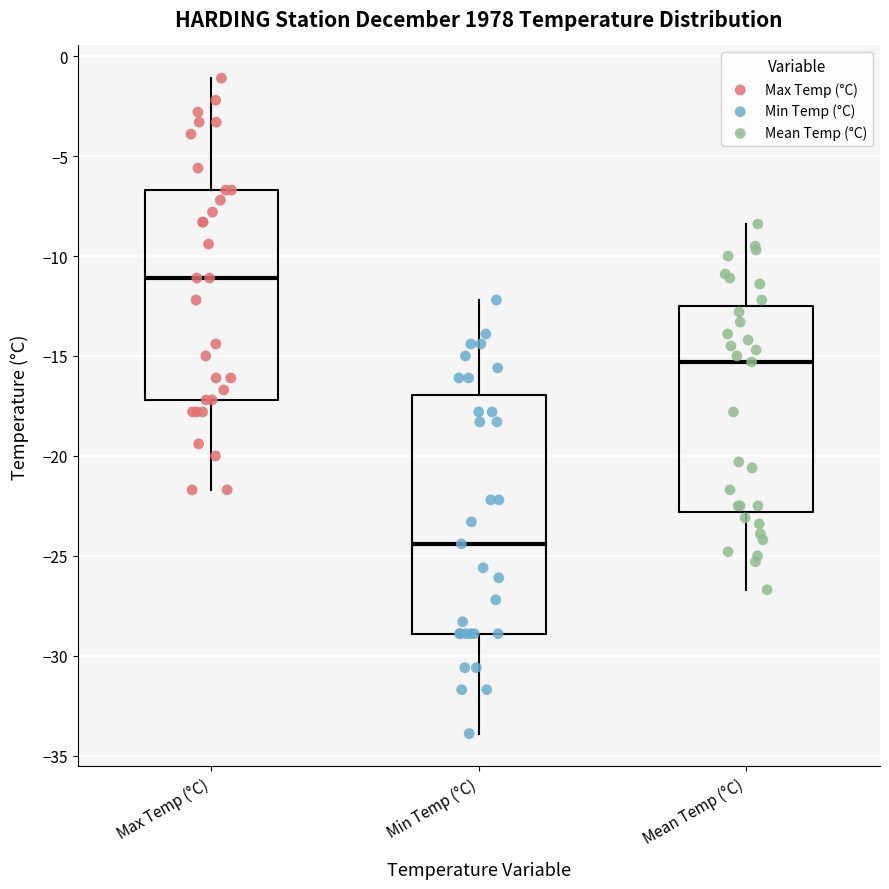

Comparing the boxes themselves (not the whiskers), which one is the tallest?

Min Temp (°C)